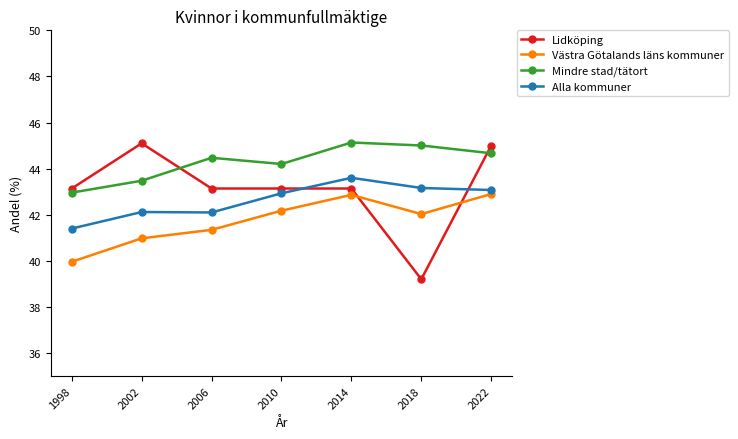

Is the value of Lidköping at 2014 greater than the value of Mindre stad/tätort at 2022?

No